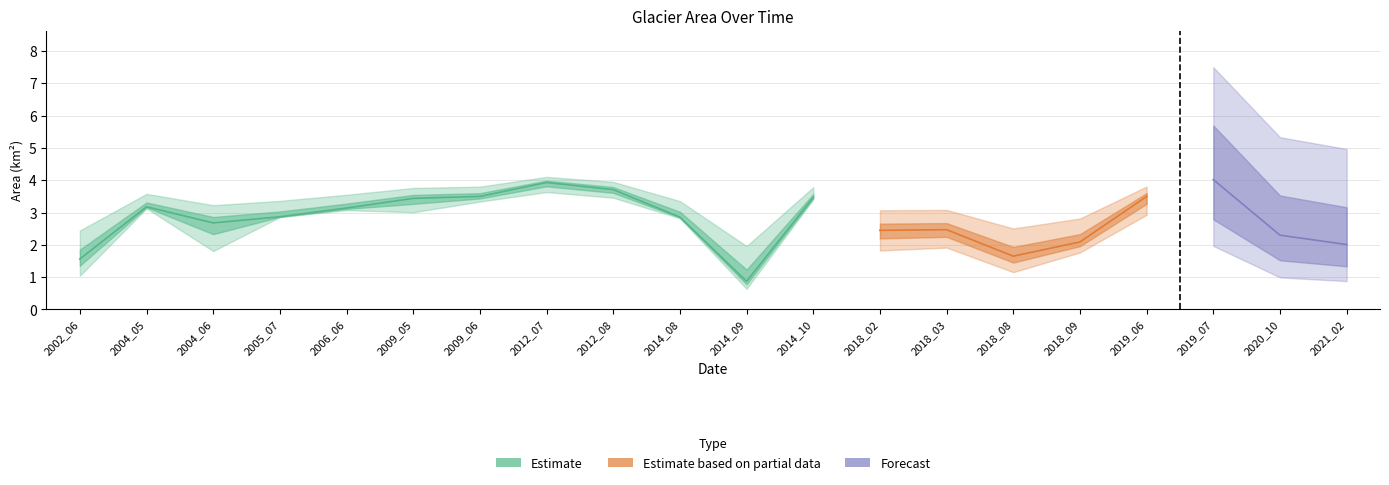

At which category is the sum across all series the highest?

2012_07